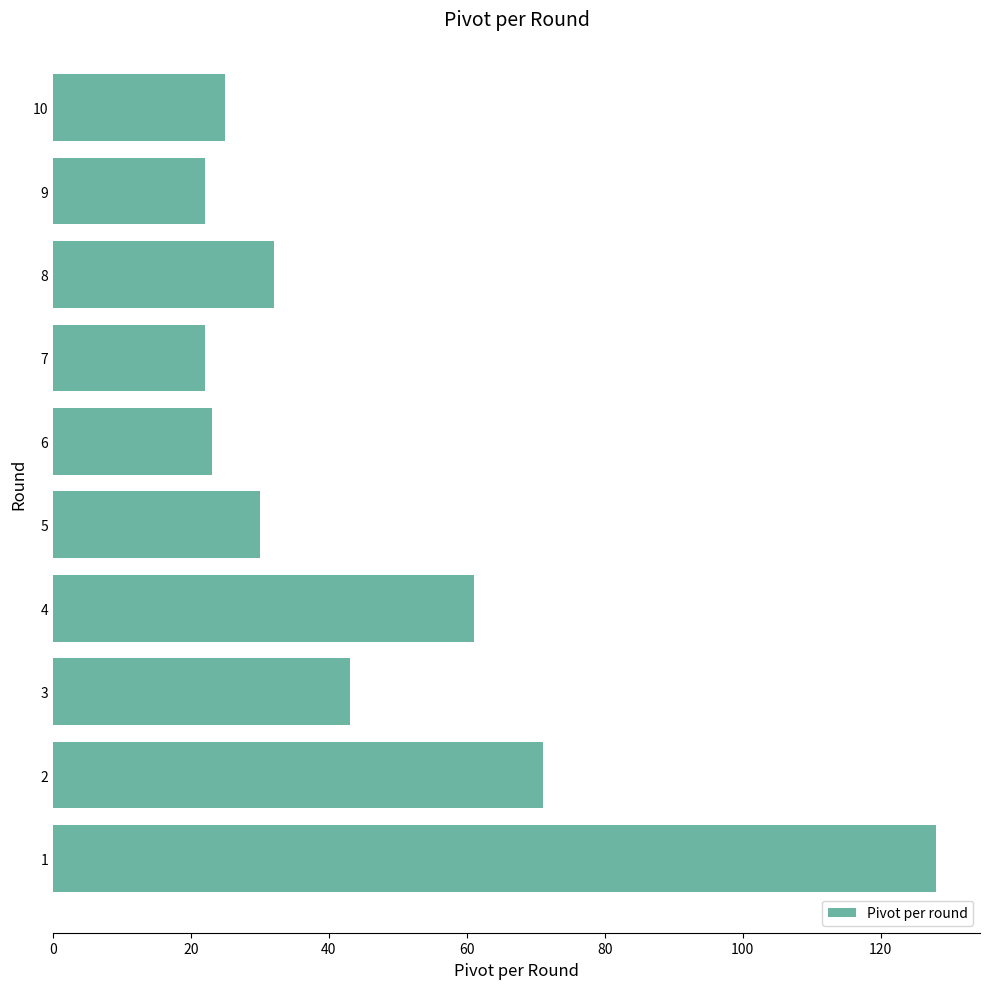

What is the sum of all values?

457